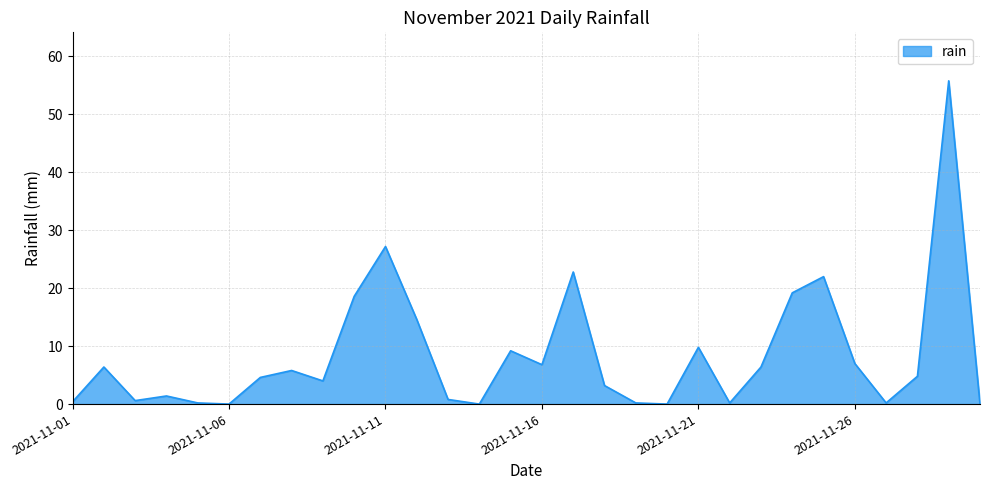

What is the greatest value displayed?

55.8